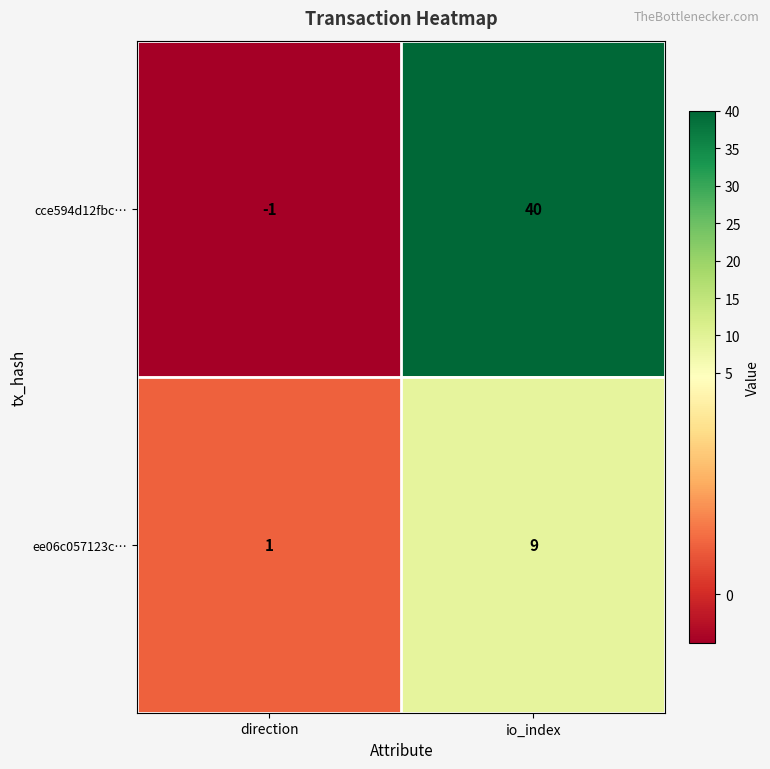

What is the difference between the maximum and minimum values in the ee06c057123c… series?

8